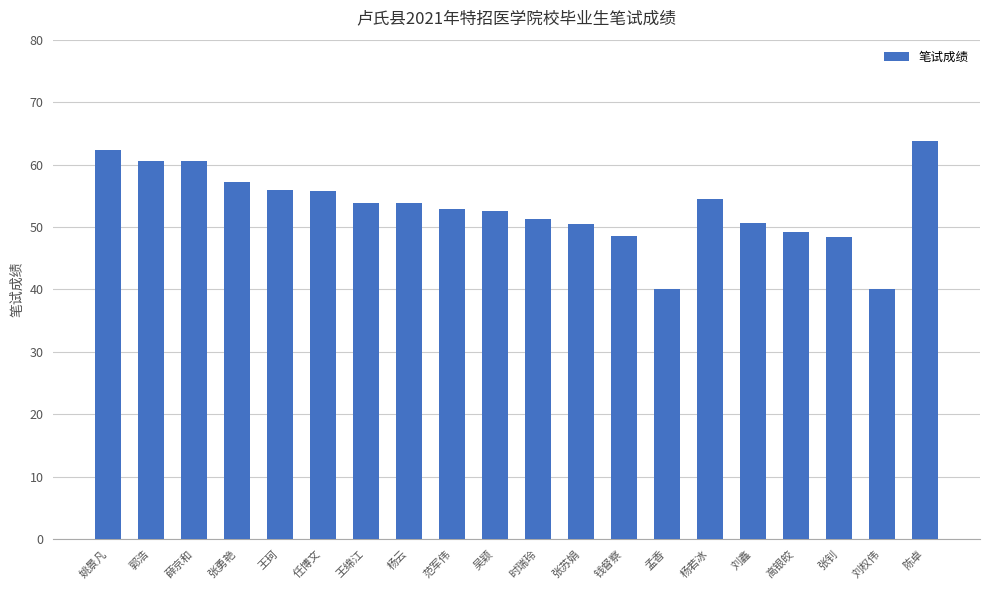

What is the smallest value displayed?

40.1